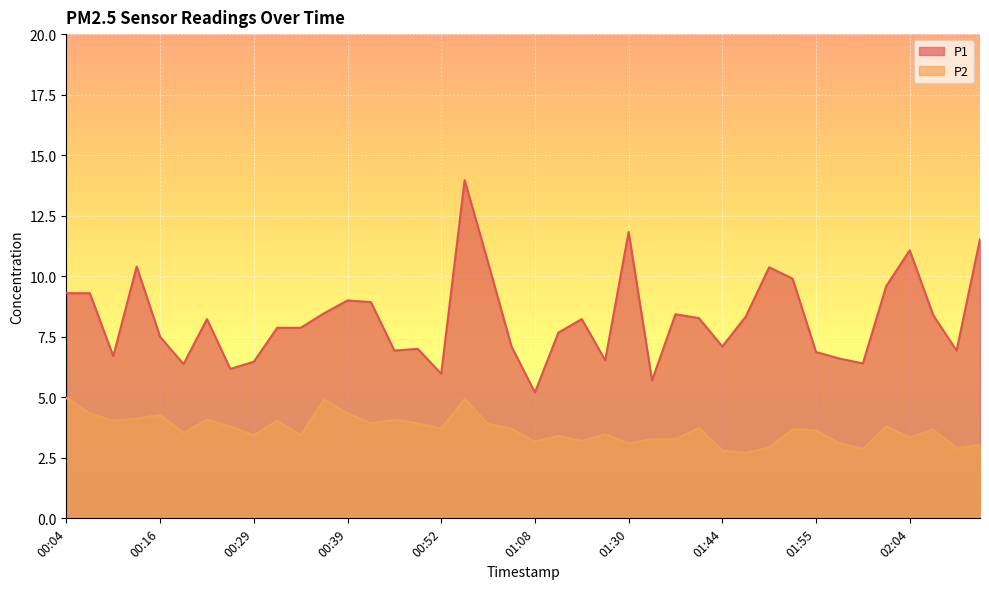

Which label corresponds to the smallest value in the chart?

01:47